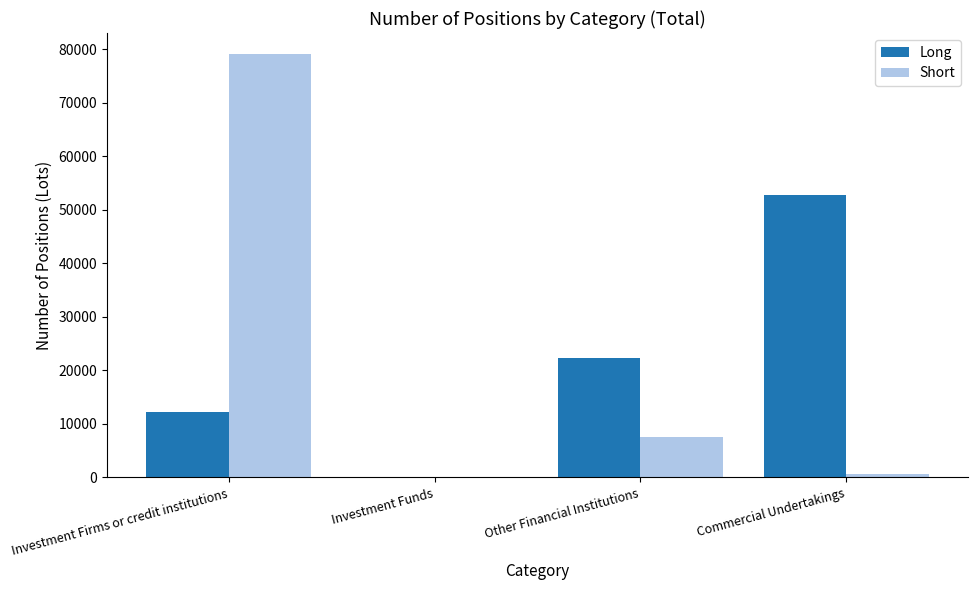

Which series changed the most between Investment Firms or credit institutions and Other Financial Institutions?

Short